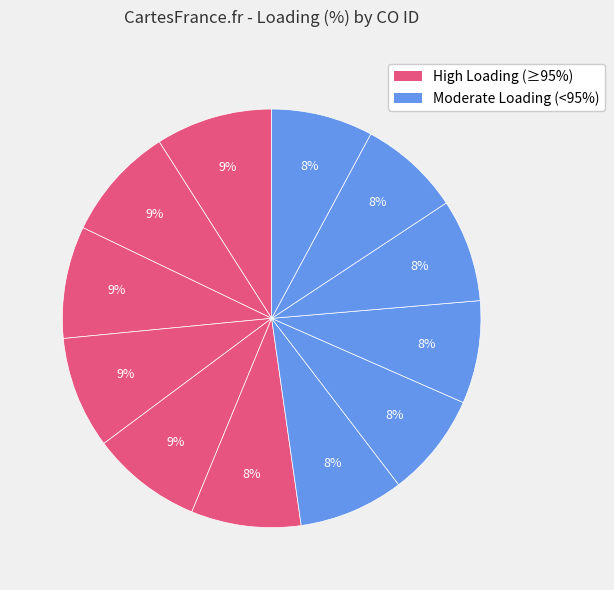

How many segments does this pie chart have?

12